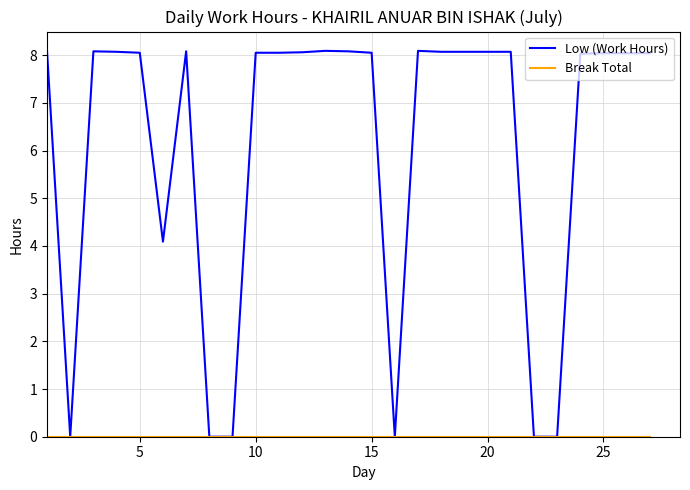

Which series has the largest total across all categories?

Low (Work Hours)